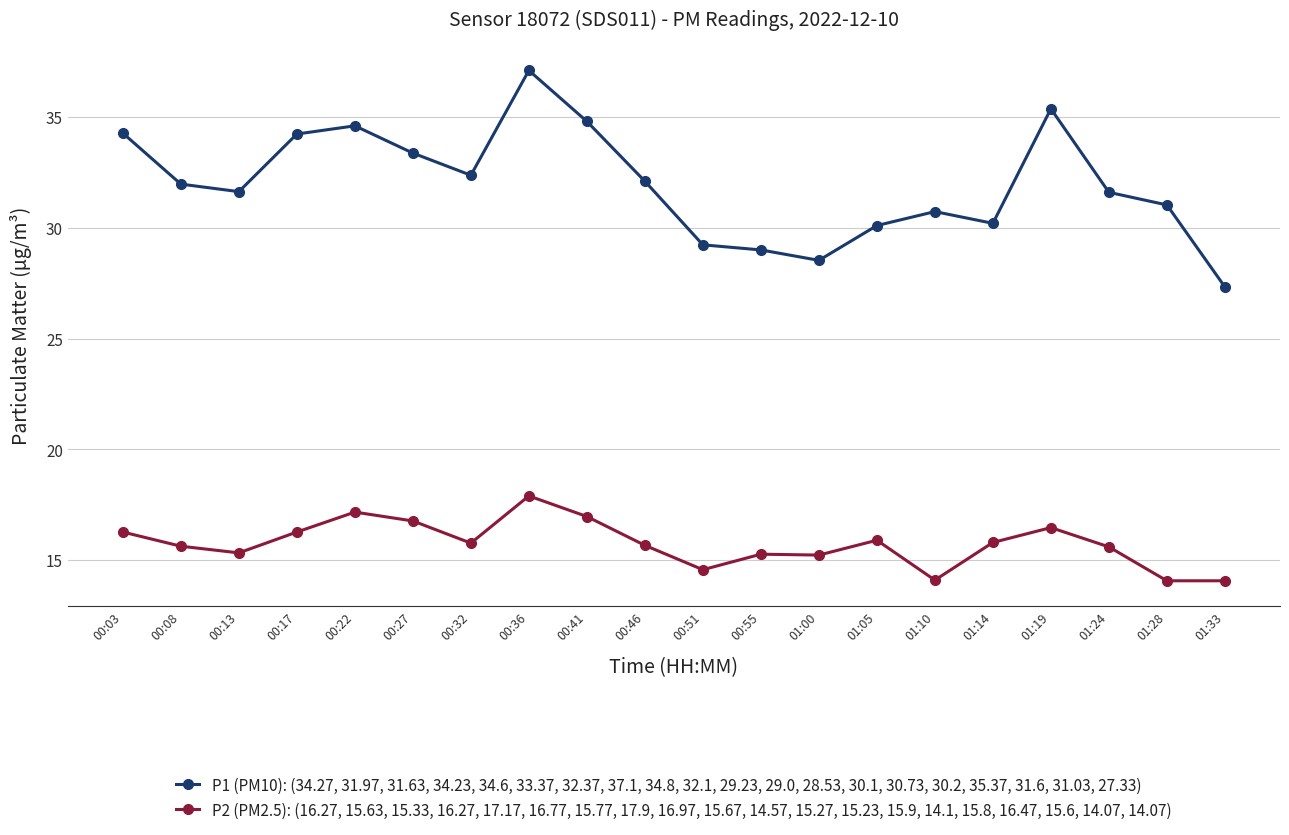

List the series in order of their peak value, lowest first.

P2 (PM2.5): (16.27, 15.63, 15.33, 16.27, 17.17, 16.77, 15.77, 17.9, 16.97, 15.67, 14.57, 15.27, 15.23, 15.9, 14.1, 15.8, 16.47, 15.6, 14.07, 14.07), P1 (PM10): (34.27, 31.97, 31.63, 34.23, 34.6, 33.37, 32.37, 37.1, 34.8, 32.1, 29.23, 29.0, 28.53, 30.1, 30.73, 30.2, 35.37, 31.6, 31.03, 27.33)